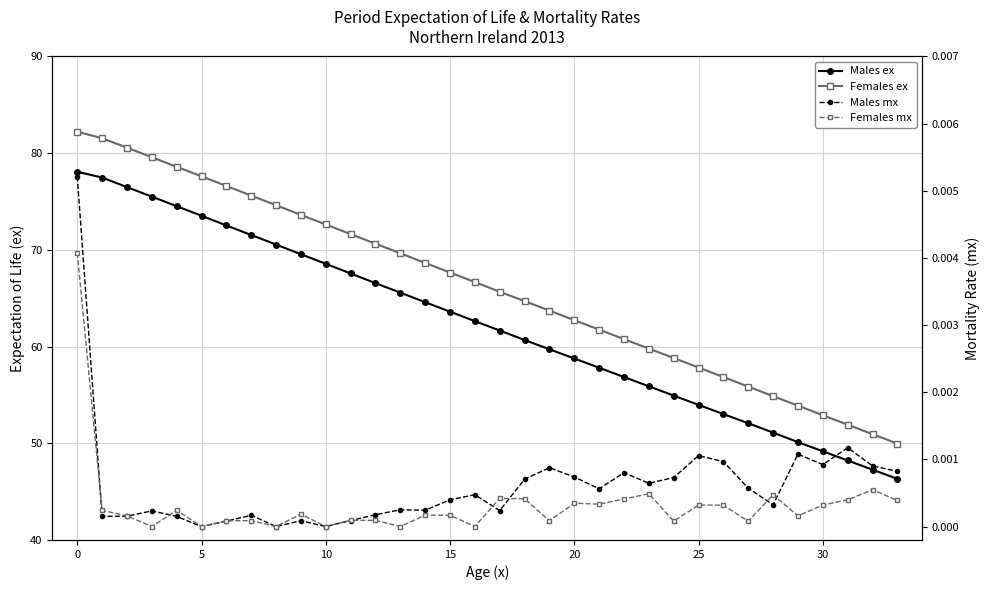

True or false: Males ex and Females mx cross at least once.

False